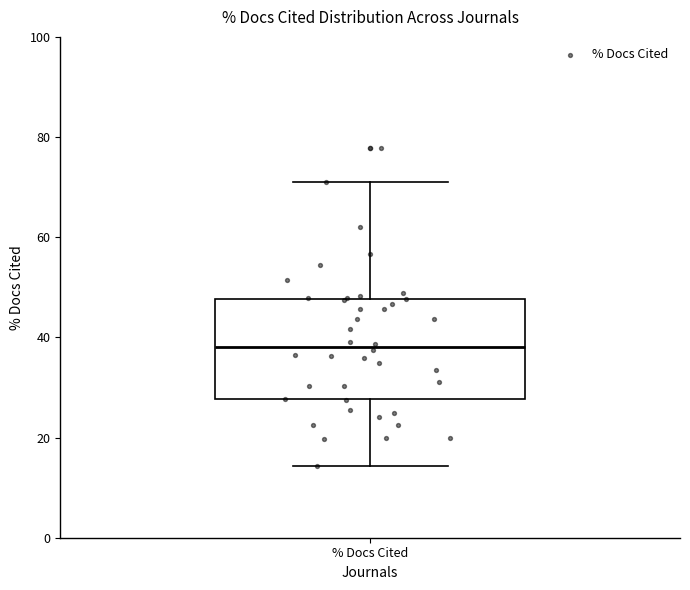

Read this box plot against the y-axis: the position of the median line, the range covered by the box, and the ends of both whiskers. The values are not printed on the chart, so give them approximately, as read against the axis.

median 38, box 28 to 48, whiskers 14 to 72